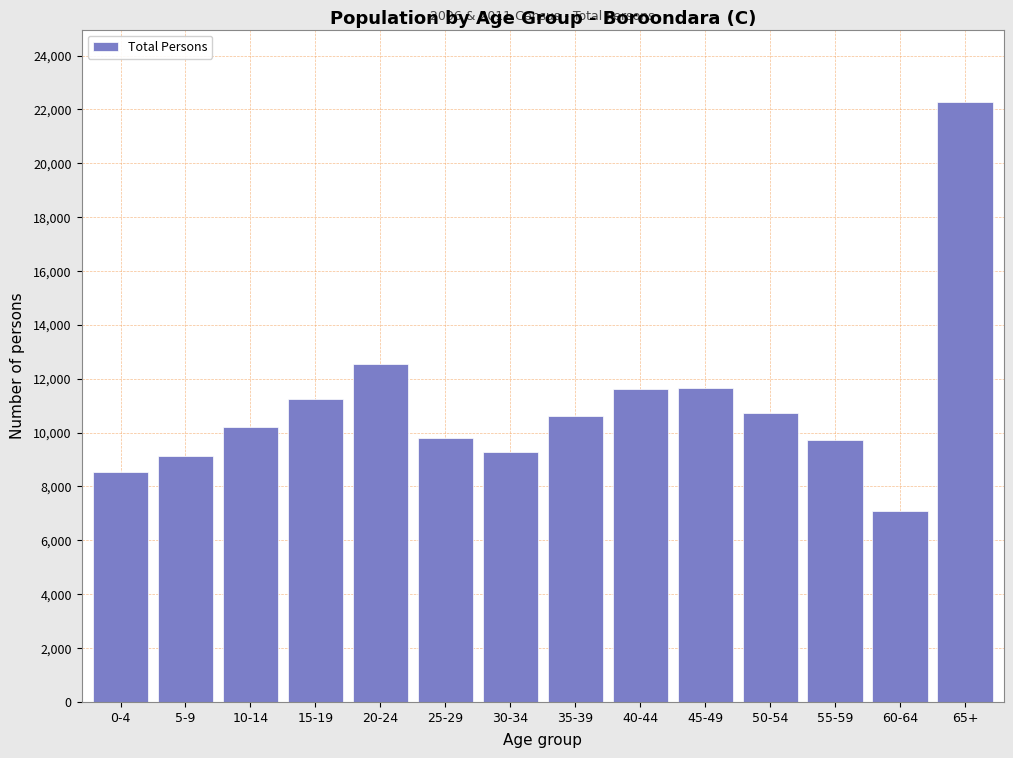

At which category does the chart reach its minimum across all series?

60-64